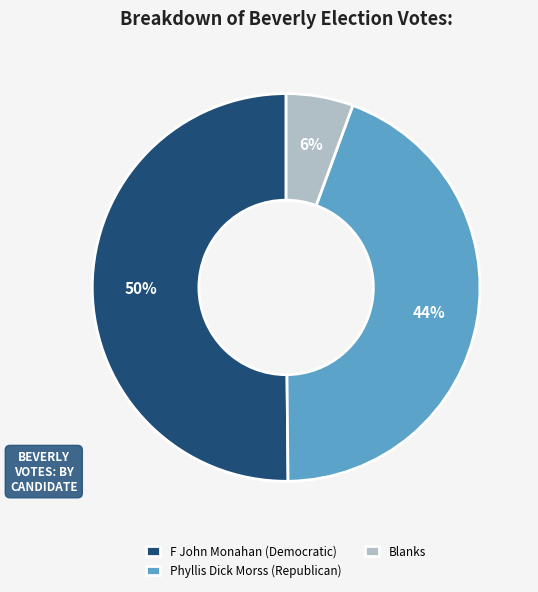

To the nearest percent, what portion does Blanks represent?

6%